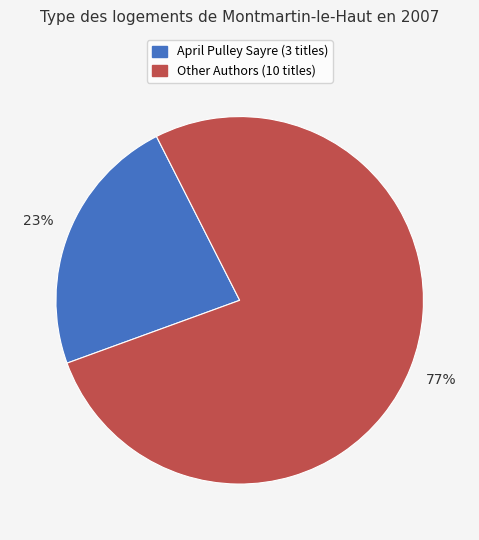

Is there a majority slice in this chart?

Yes